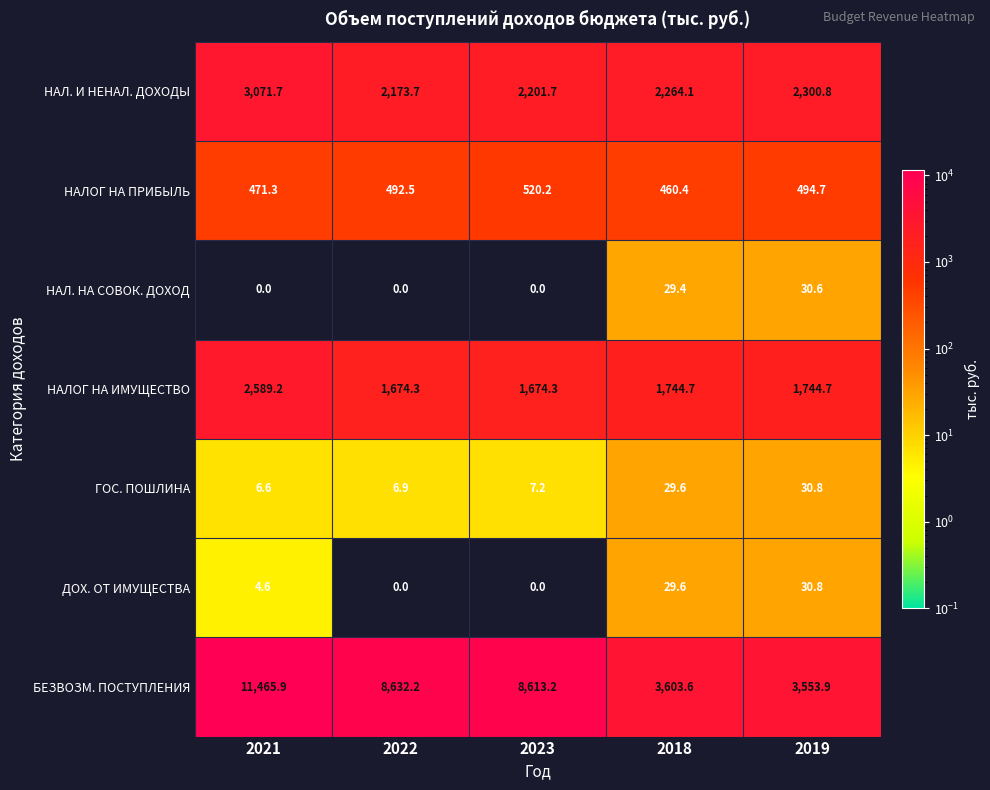

What is the maximum value shown in the chart?

11465.9